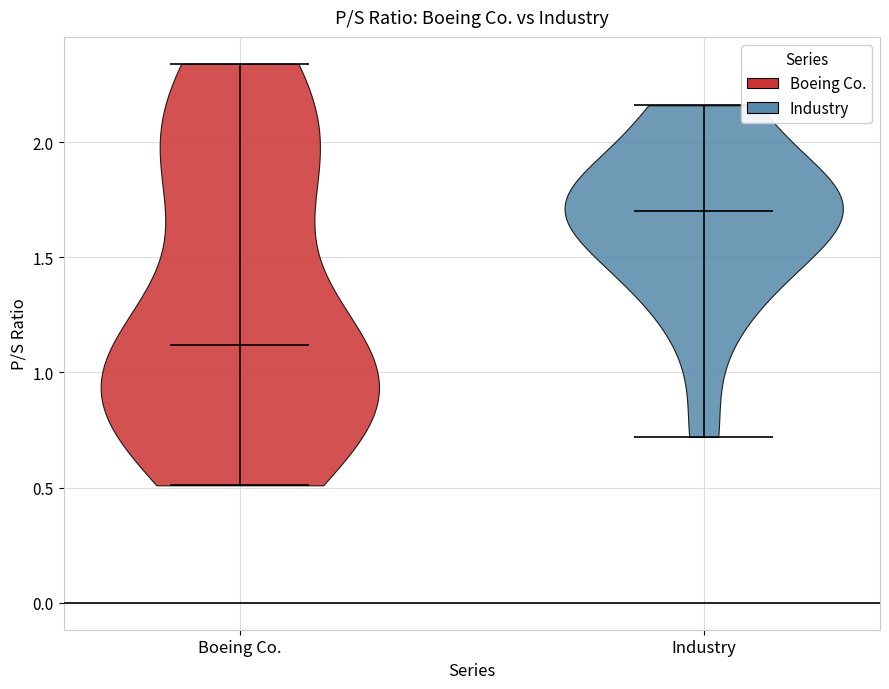

Where does the median line of the violin for Industry sit on the y-axis? The values are not printed on the chart, so give them approximately, as read against the axis.

1.70